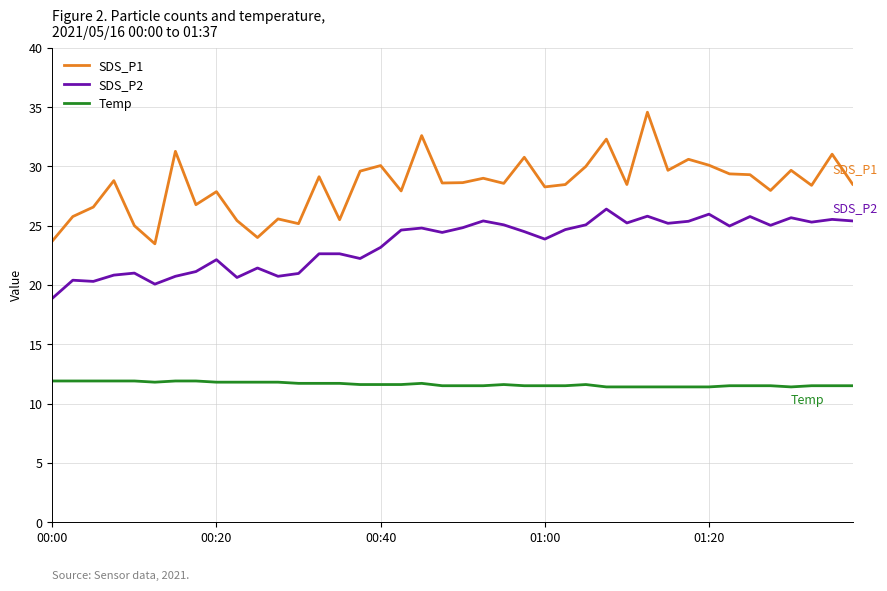

What is the lowest value of the Temp series?

11.4